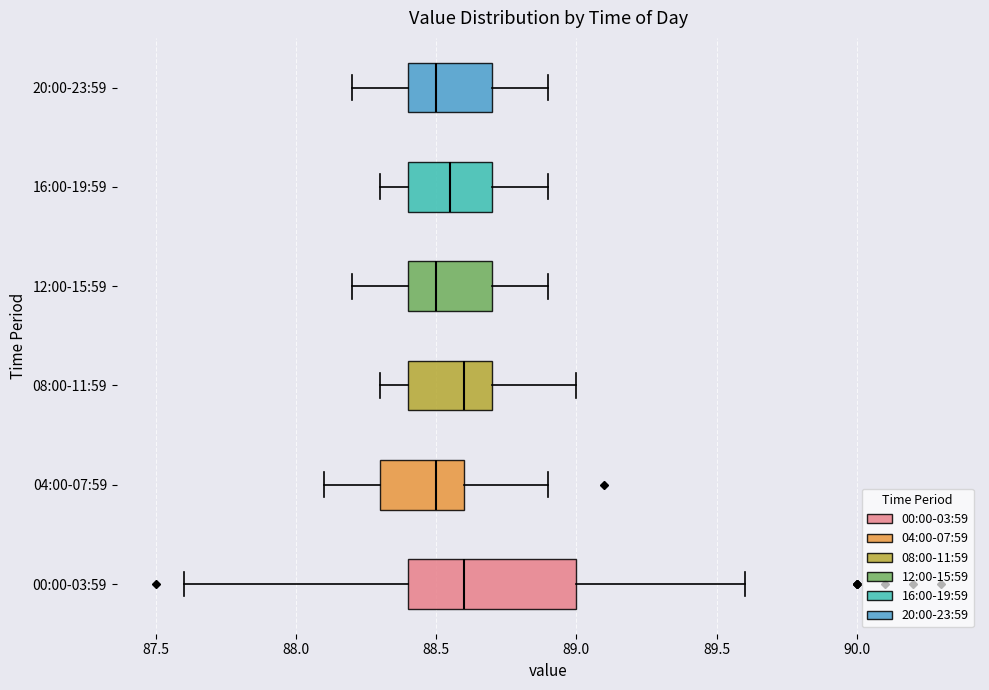

Where does the median line of the box for 20:00-23:59 sit on the x-axis? The values are not printed on the chart, so give them approximately, as read against the axis.

88.50